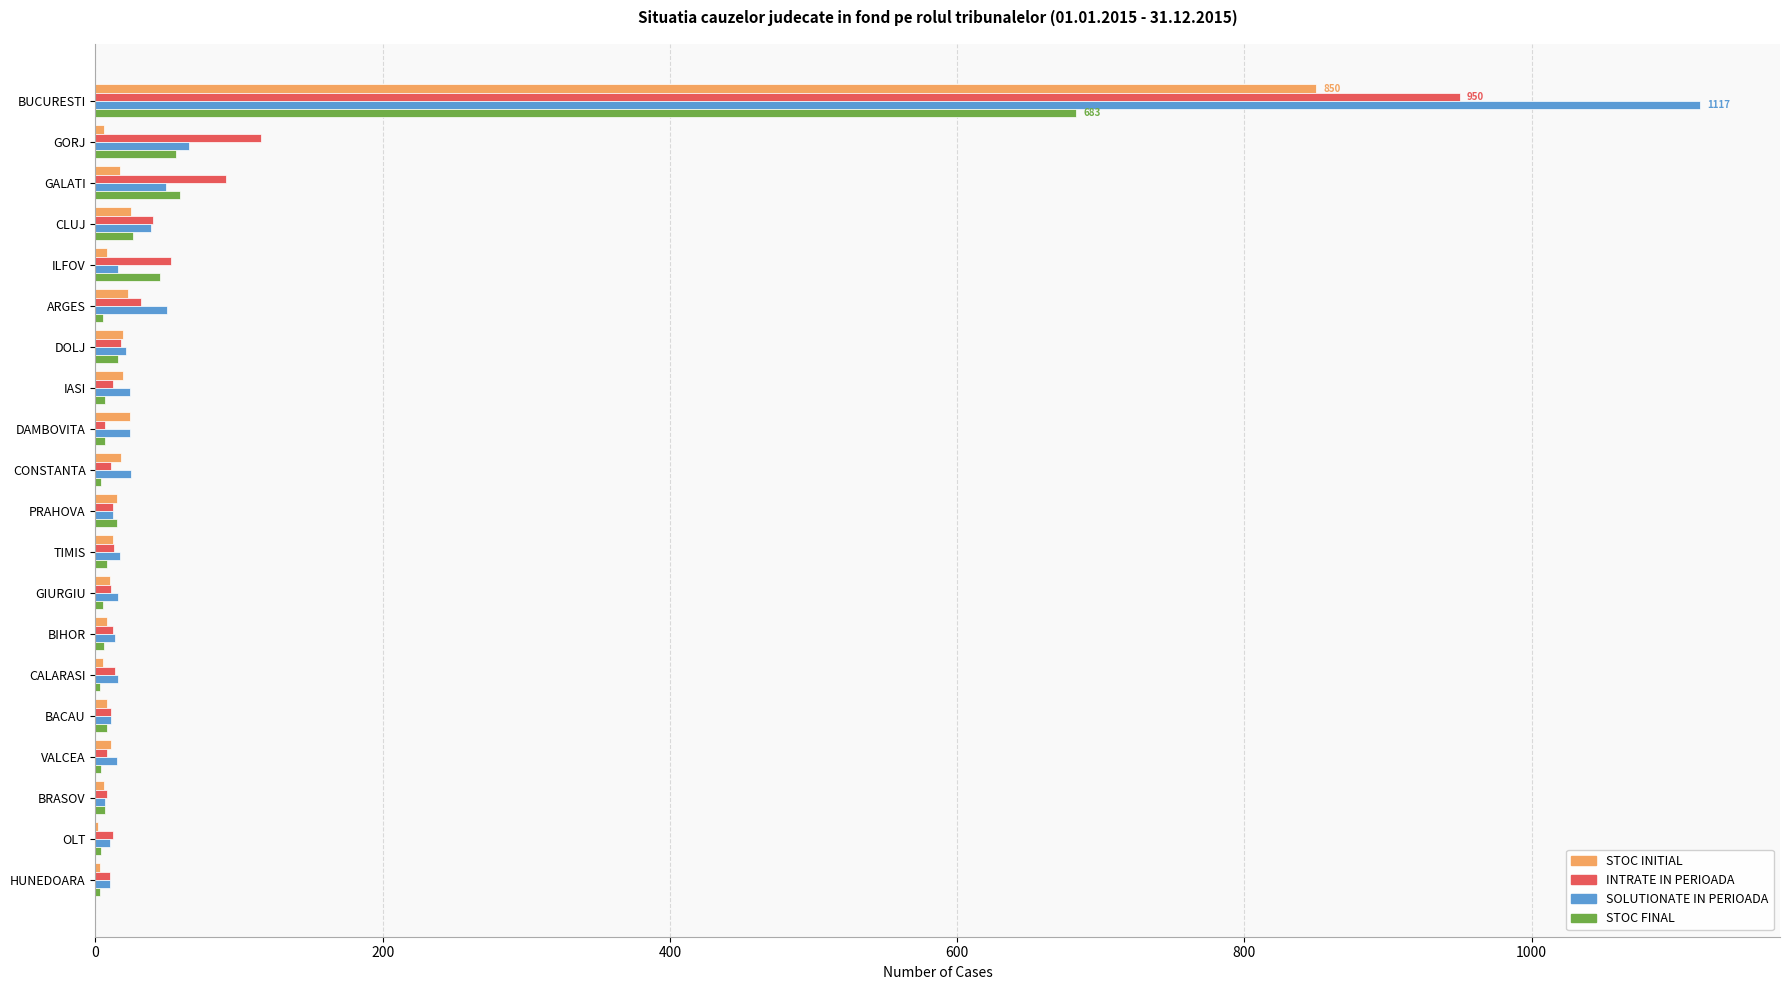

Is the value of STOC FINAL at CONSTANTA greater than the value of SOLUTIONATE IN PERIOADA at ARGES?

No